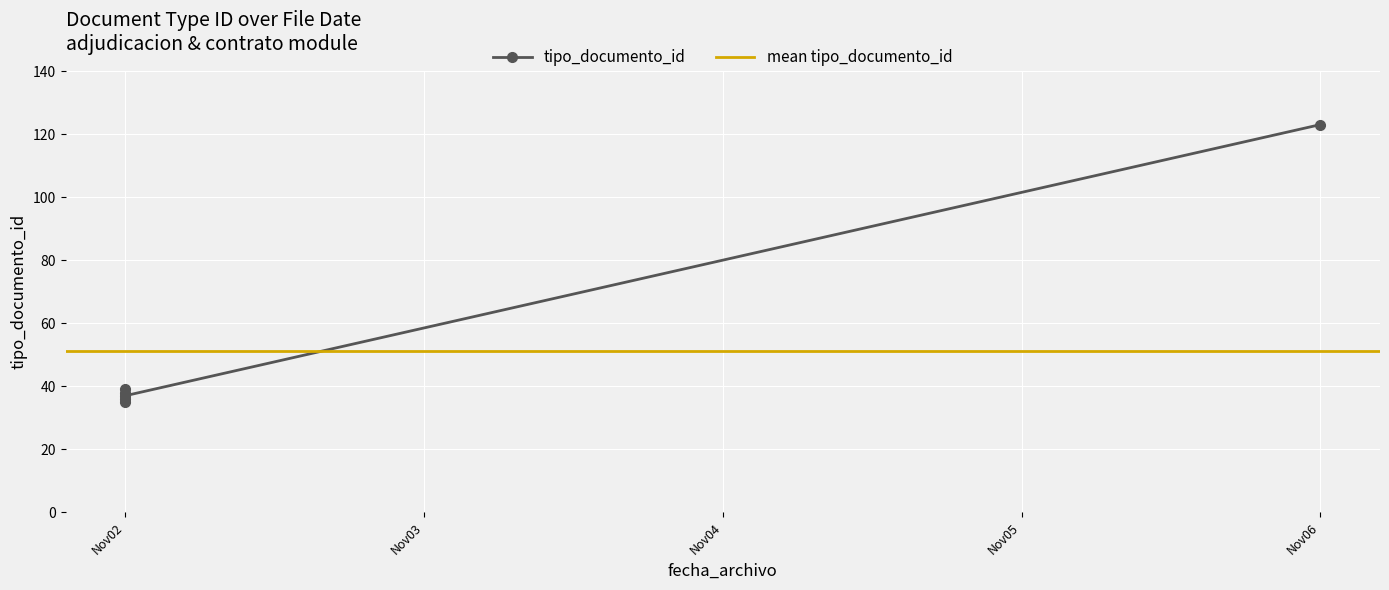

The value at 2017-11-02 is 35. True or false?

True